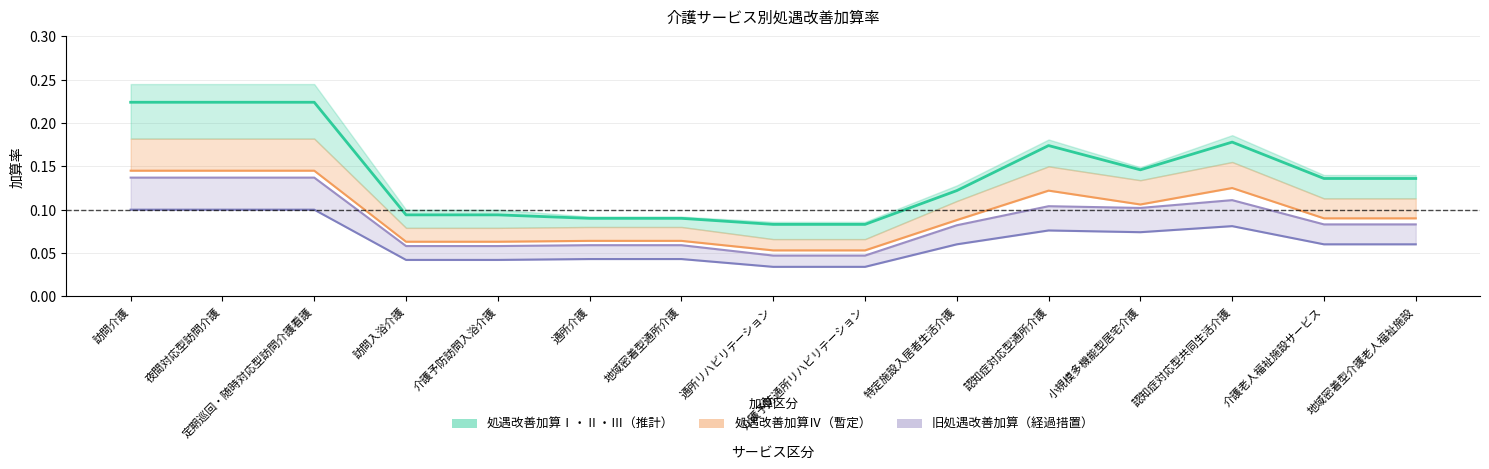

What is the value of the 処遇改善加算Ⅱ point at the 2nd from the left?

0.2